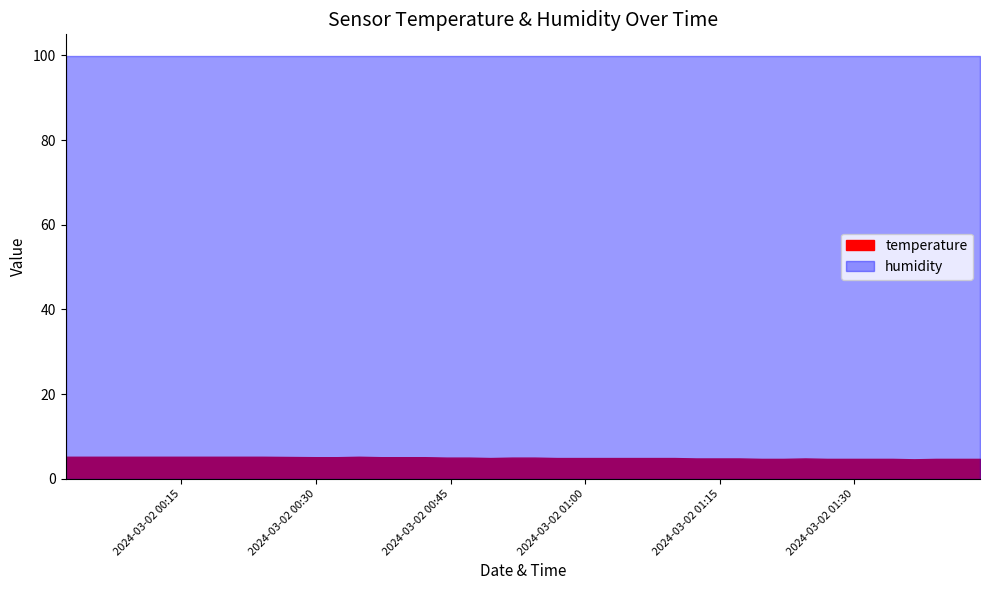

What is the highest value of the humidity series?

99.9